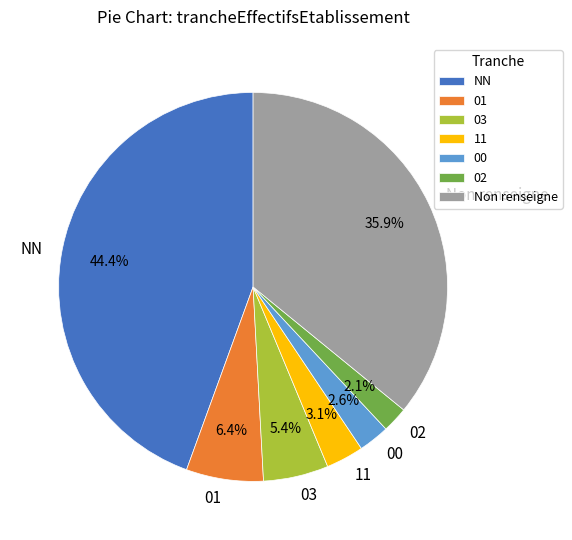

Is 03 the majority of the pie?

No